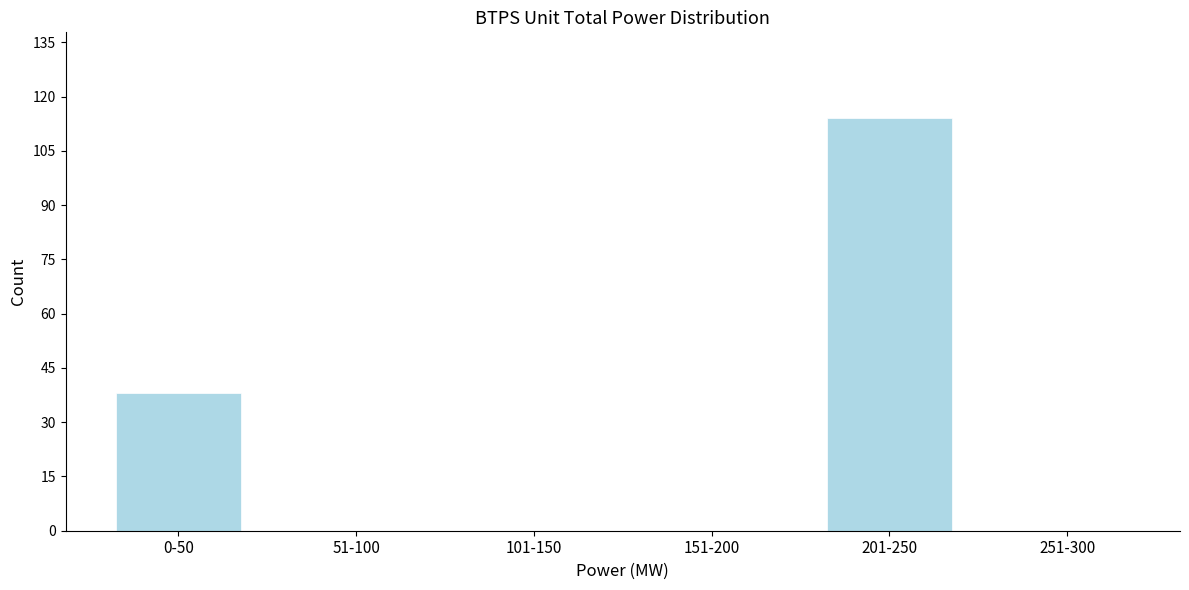

Reading left to right, list all the values displayed in this chart.

0-50=38	51-100=0	101-150=0	151-200=0	201-250=114	251-300=0